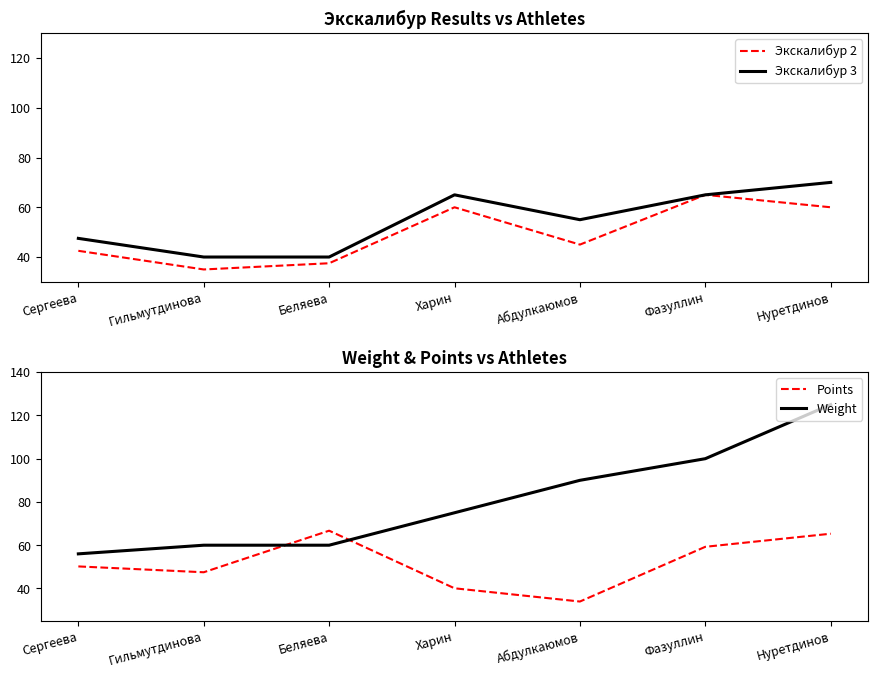

List the labels in order of Экскалибур 2 value, smallest first.

Гильмутдинова, Беляева, Сергеева, Абдулкаюмов, Харин, Нуретдинов, Фазуллин